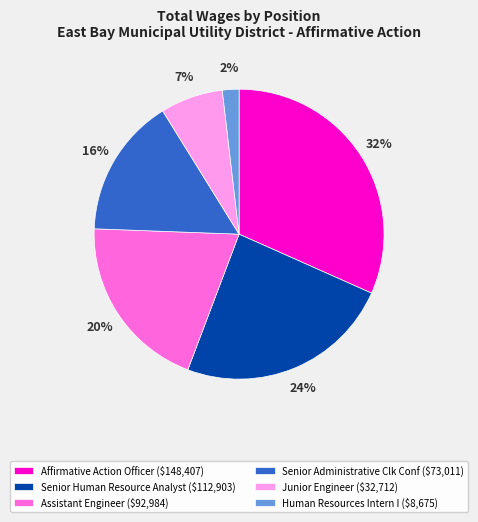

To the nearest percent, what is the difference between the largest and smallest slice percentages?

30%